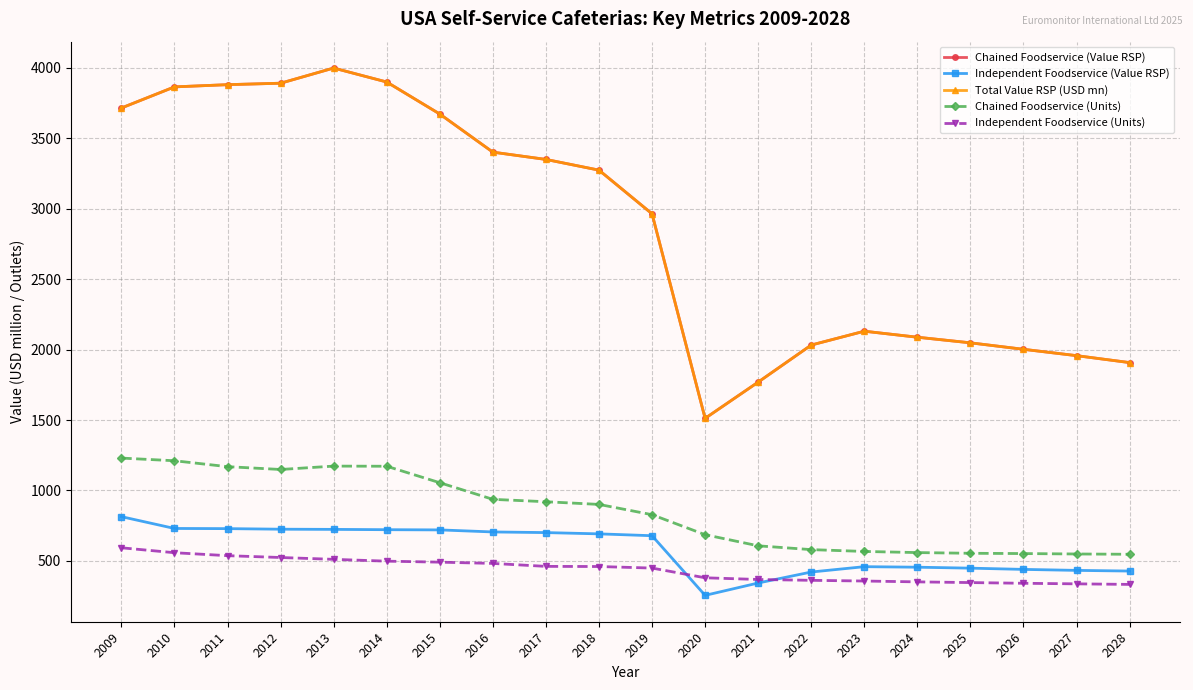

Reading left to right, transcribe all the data shown in this chart.

Chained Foodservice (Value RSP): 3715.8	3865.7	3881.4	3891.7	3999.5	3900.2	3672.8	3402.3	3350.5	3274.5	2964.4	1512.0	1769.4	2032.5	2130.9	2088.2	2048.3	2002.4	1957.3	1908.0
Independent Foodservice (Value RSP): 814.0	730.2	729.0	725.0	723.7	721.5	720.0	705.5	700.9	691.9	678.7	255.2	343.0	420.9	458.9	455.2	448.4	439.6	432.6	427.8
Total Value RSP (USD mn): 3715.8	3865.7	3881.4	3891.7	3999.5	3900.2	3672.8	3402.3	3350.5	3274.5	2964.4	1512.0	1769.4	2032.5	2130.9	2088.2	2048.3	2002.4	1957.3	1908.0
Chained Foodservice (Units): 1230.0	1211.0	1169.0	1149.0	1173.0	1172.0	1055.0	937.0	920.0	901.0	828.0	686.0	607.0	580.0	567.0	559.0	554.0	552.0	549.0	547.0
Independent Foodservice (Units): 593.0	558.0	537.0	524.0	511.0	498.0	491.0	482.0	461.0	460.0	449.0	380.0	368.0	362.0	357.0	351.0	346.0	341.0	337.0	333.0